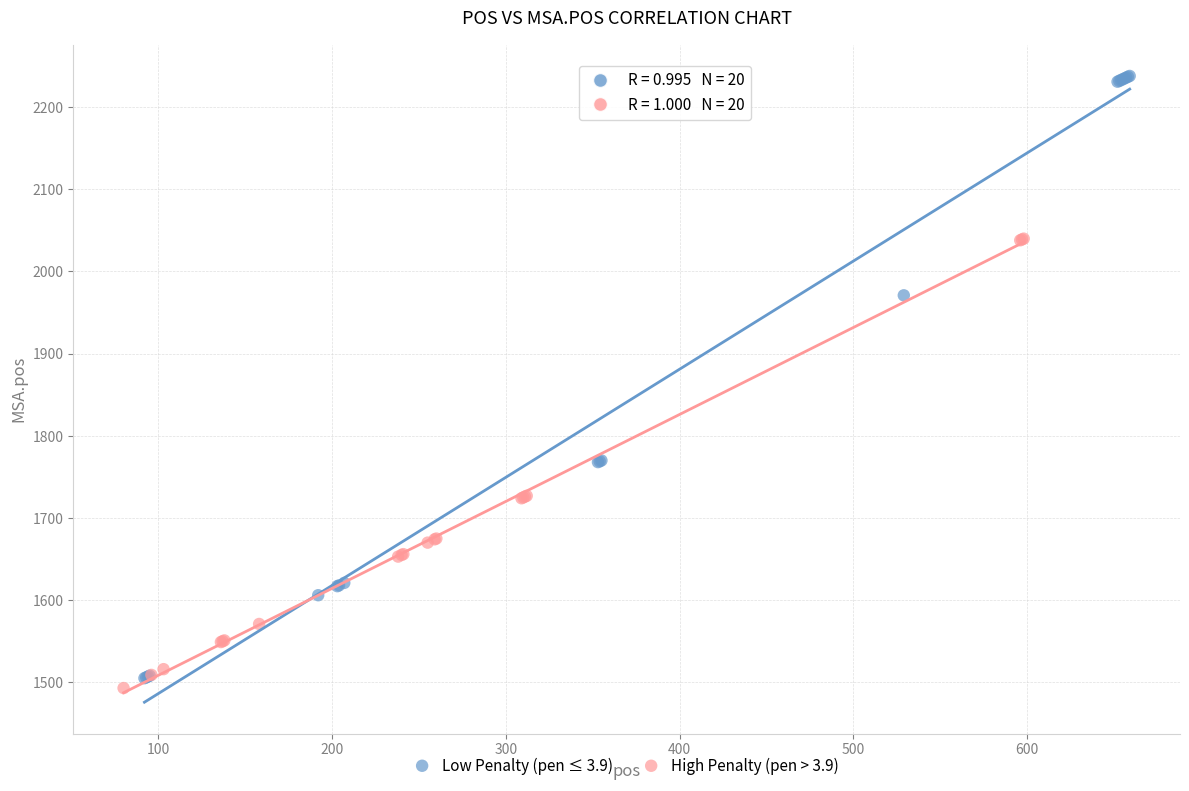

Which series has the largest Y range (max minus min)?

Low Penalty (pen ≤ 3.9)